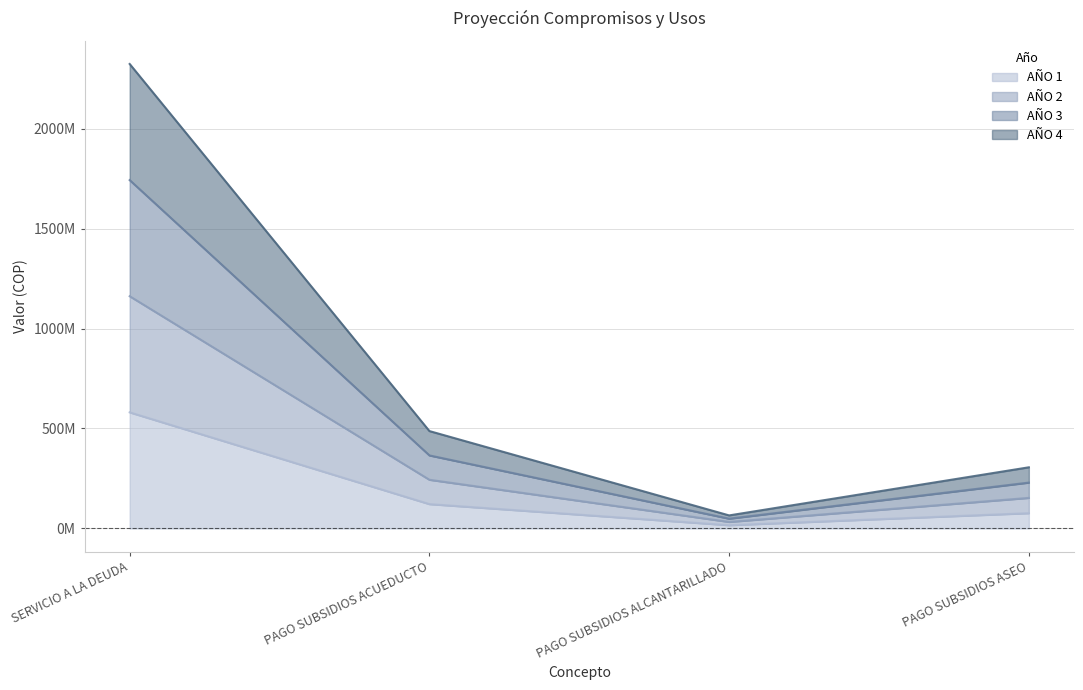

At which category does AÑO 3 reach its first local valley?

PAGO SUBSIDIOS ALCANTARILLADO